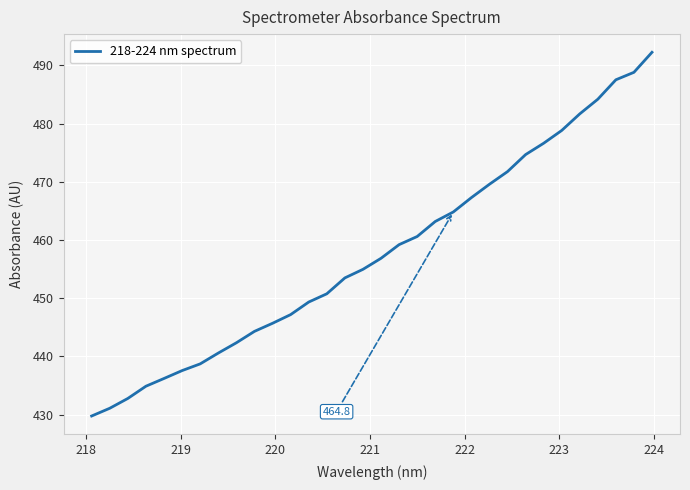

What is the minimum value shown in the chart?

429.8